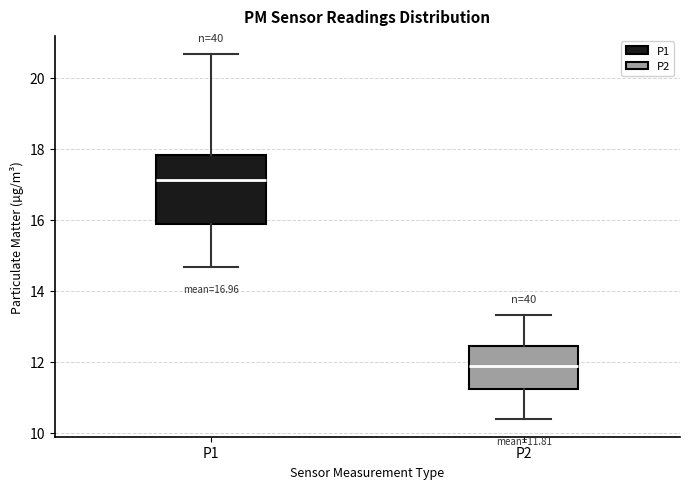

Which box has the highest median line?

P1